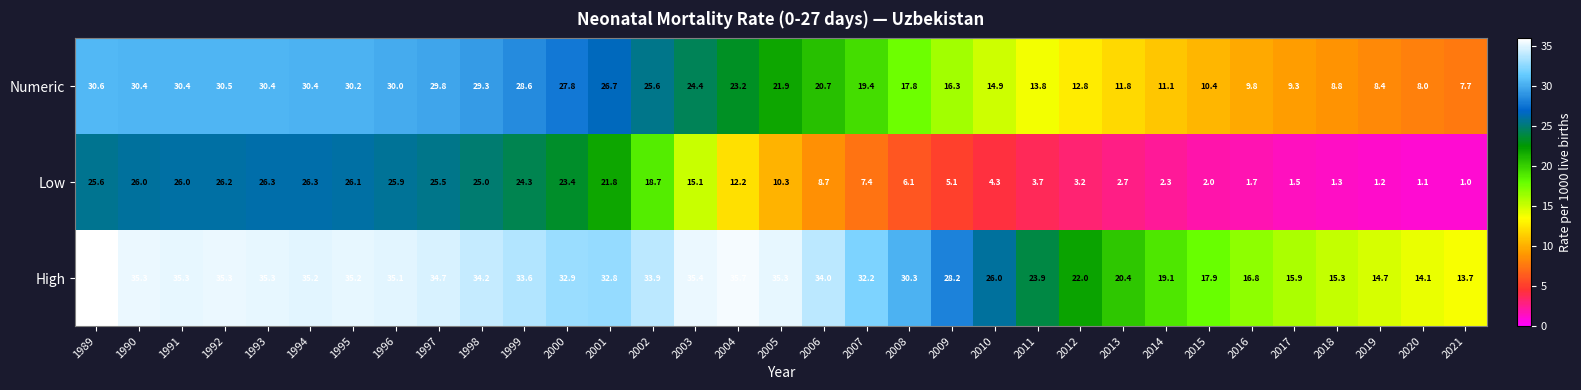

The Low series shows 5.4 at 2012. True or false?

False